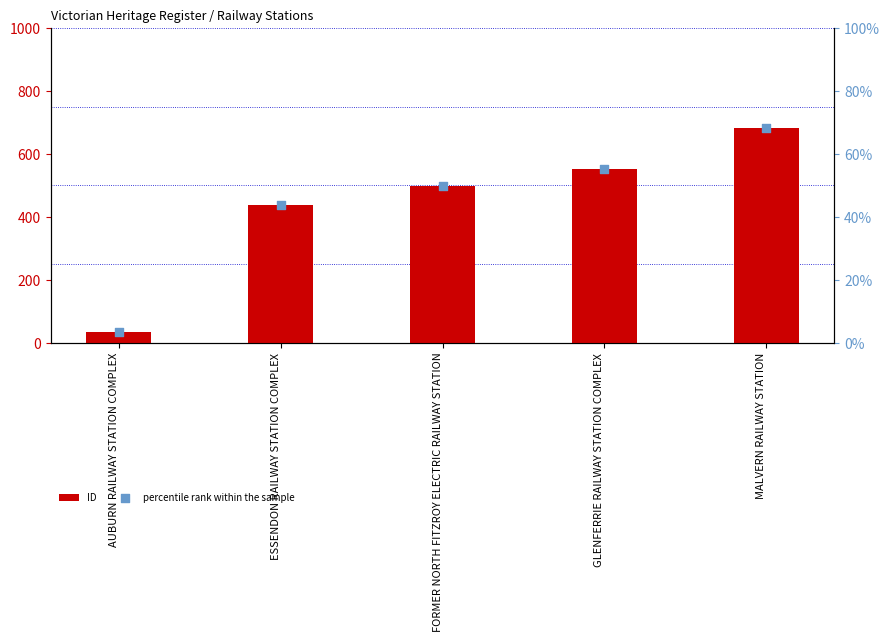

Which series has the largest total across all categories?

ID